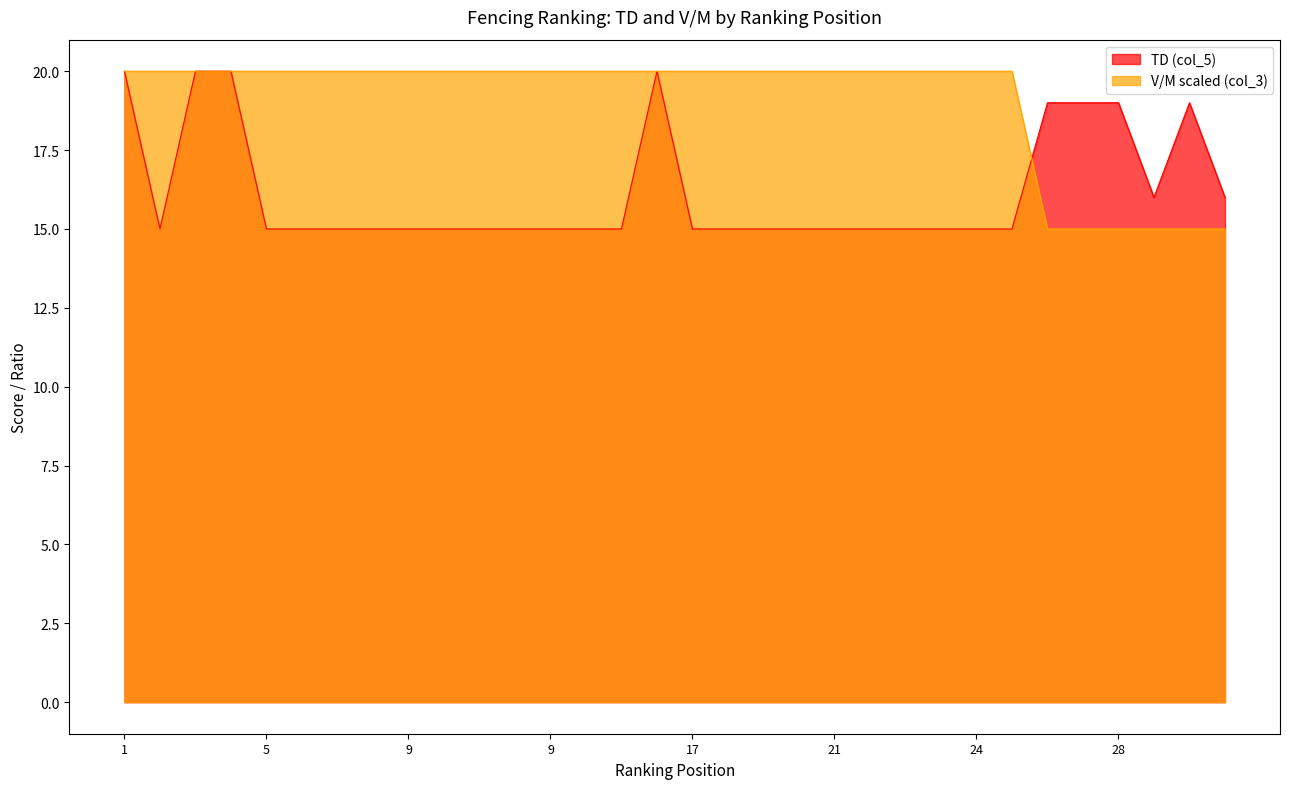

Reading right to left, what are all the values shown in this chart?

TD (col_5): 16	19	16	19	19	19	15	15	15	15	15	15	15	15	15	15	20	15	15	15	15	15	15	15	15	15	15	15	20	20	15	20
V/M (col_3): 15	15	15	15	15	15	20	20	20	20	20	20	20	20	20	20	20	20	20	20	20	20	20	20	20	20	20	20	20	20	20	20